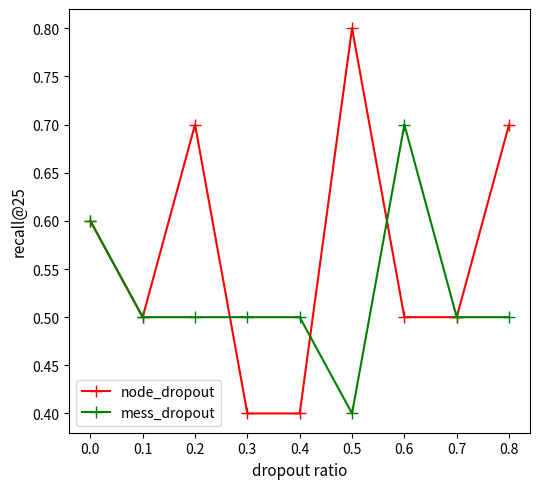

What is the value of the mess_dropout point at the 8th from the left?

0.5